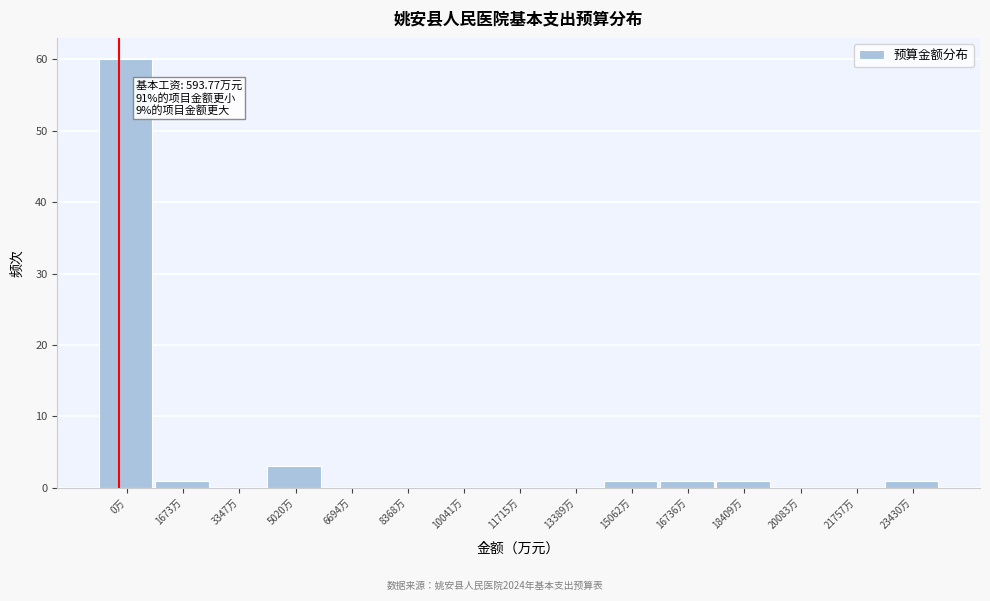

Reading right to left, list all the values displayed in this chart.

23430万=1	21757万=0	20083万=0	18409万=1	16736万=1	15062万=1	13389万=0	11715万=0	10041万=0	8368万=0	6694万=0	5020万=3	3347万=0	1673万=1	0万=60